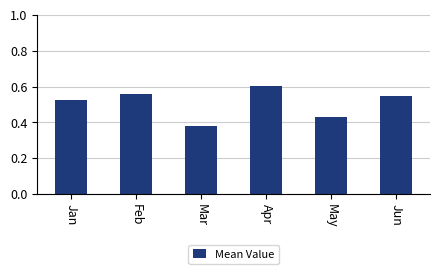

What is the sum of all values?

3.0